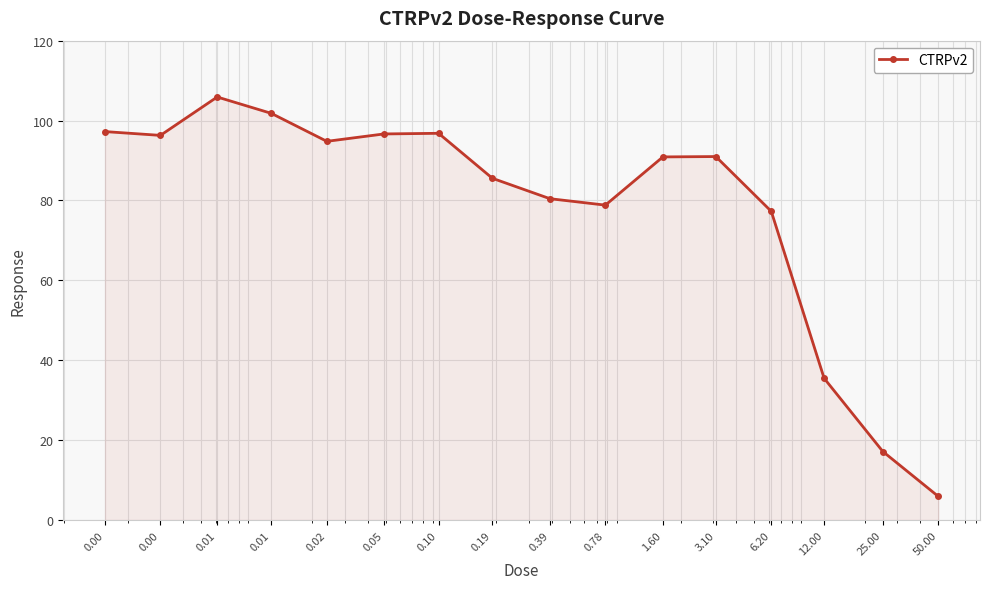

What is the value of the 5th point from the left?

94.8